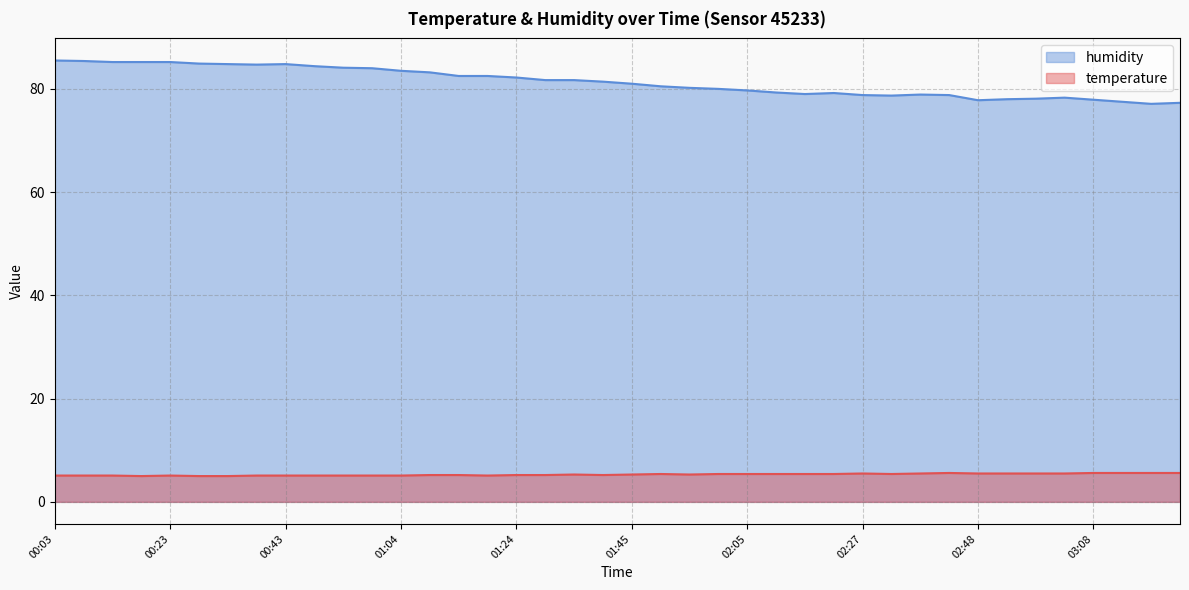

At how many categories does at least one series exceed 26?

40